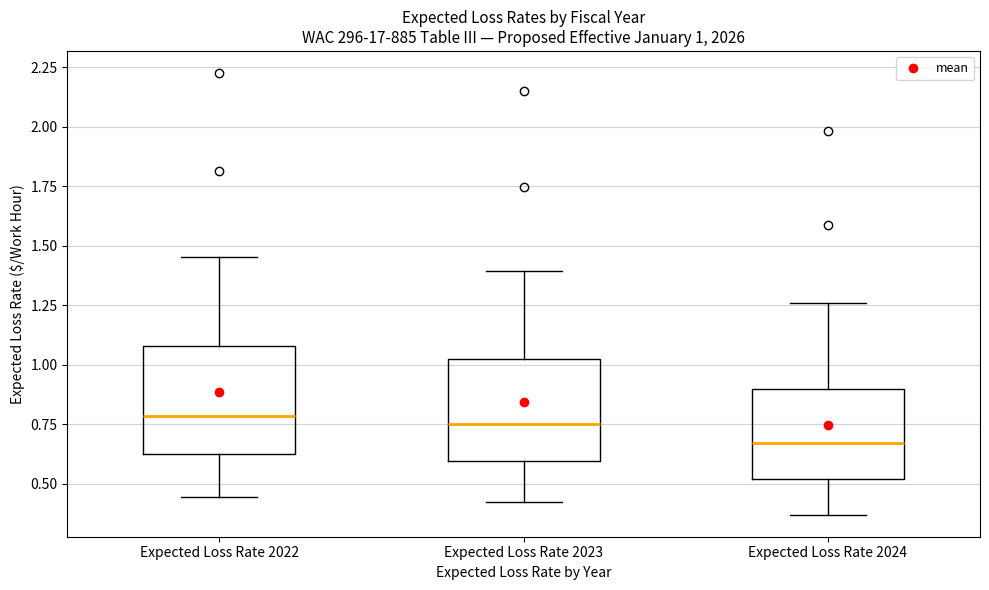

Which box's median line is the lowest?

Expected Loss Rate 2024